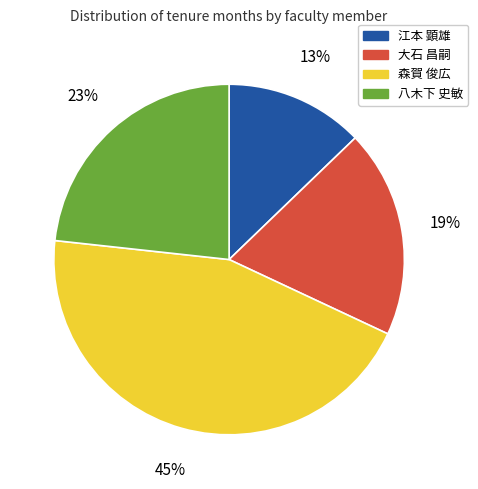

Is 大石 昌嗣 the majority of the pie?

No